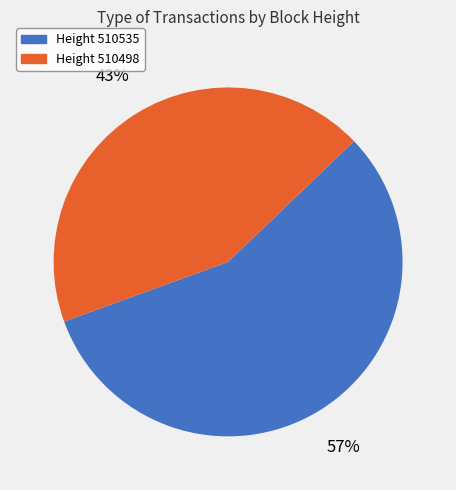

Does any single category account for the majority?

Yes